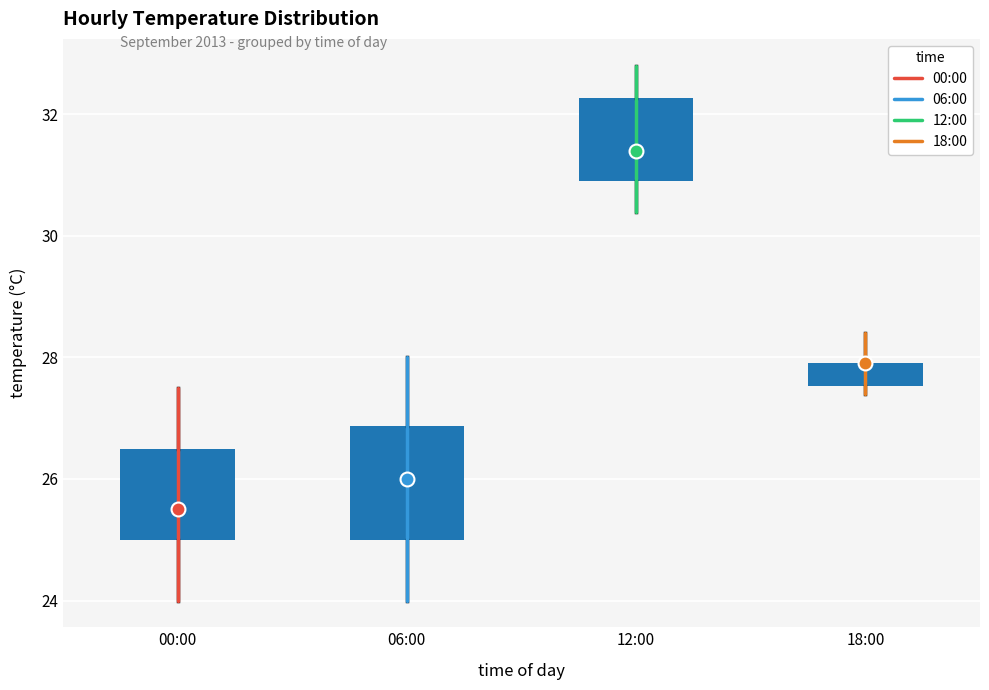

Where is the lower edge of the box for 06:00 on the y-axis? The values are not printed on the chart, so give them approximately, as read against the axis.

25.0